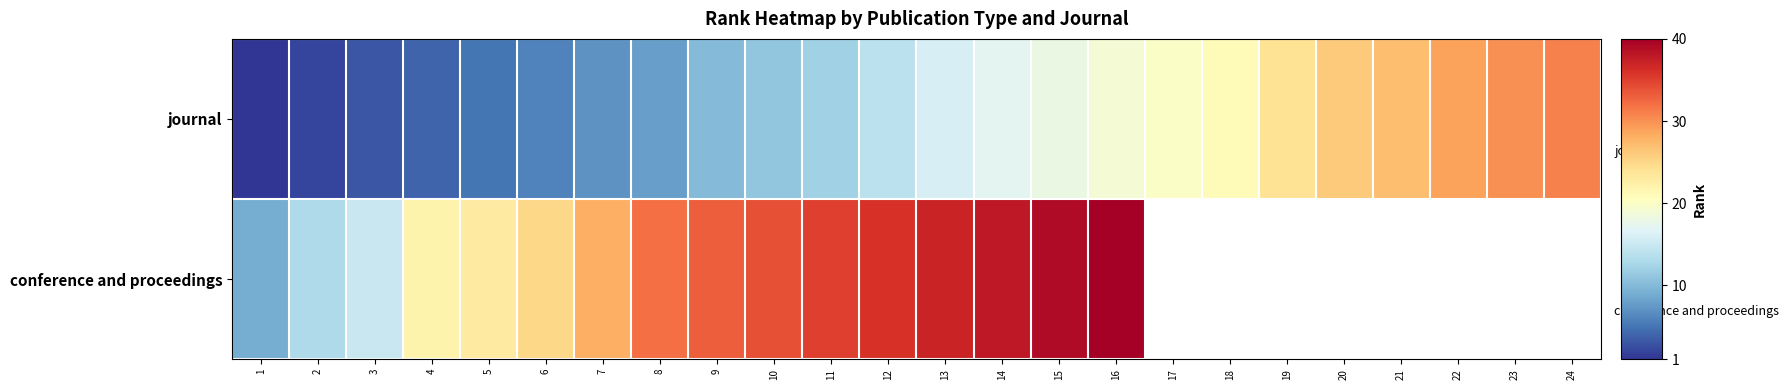

At which label does journal first exceed 16?

14